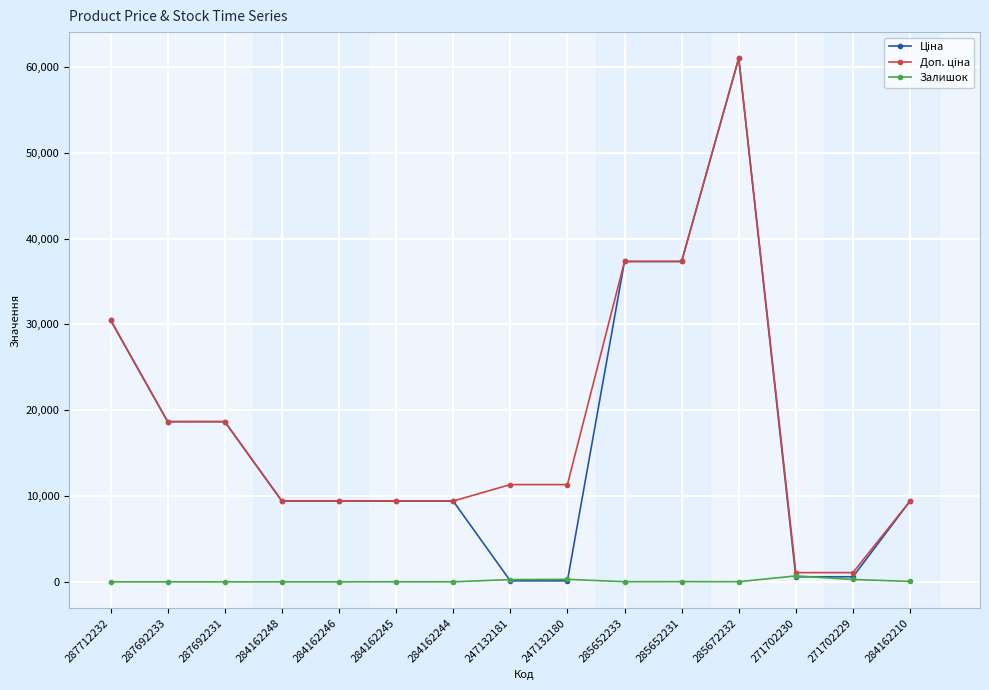

Count the number of categories in the chart.

15